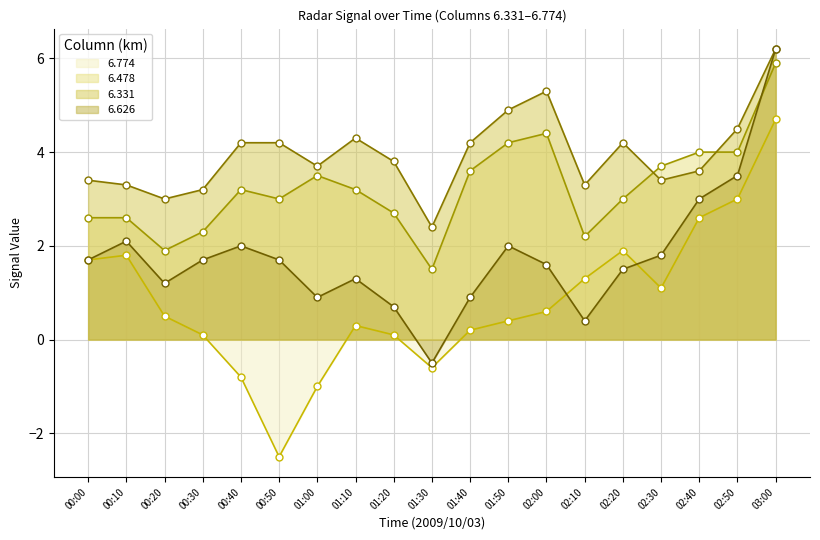

What is the label of the 15th point from the right?

00:40